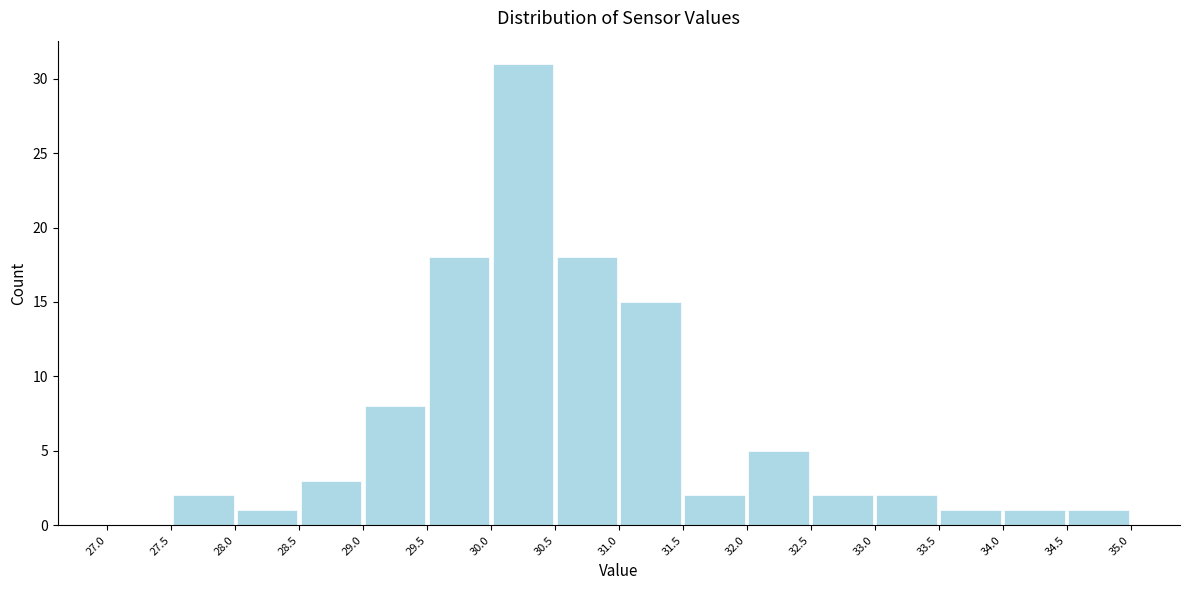

What is the height of the bar covering 29.5 to 30.0 on the x-axis? The values are not printed on the chart, so give them approximately, as read against the axis.

18